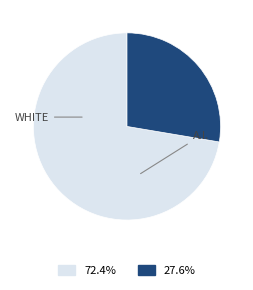

Is there a majority slice in this chart?

Yes